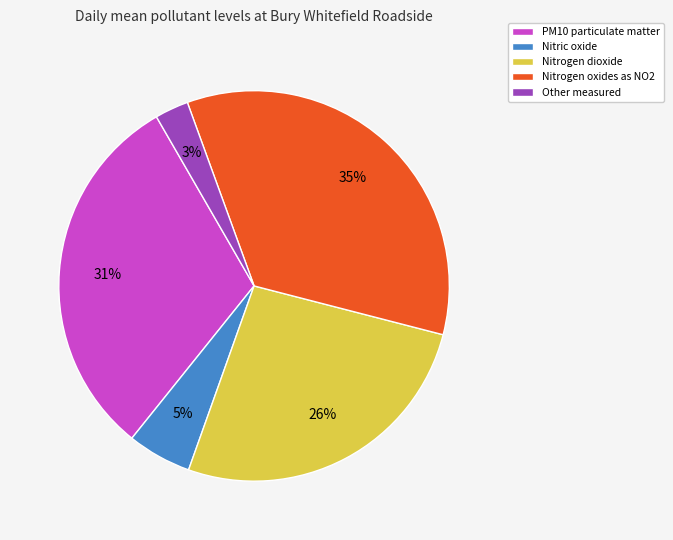

To the nearest percent, what portion does Other measured represent?

3%